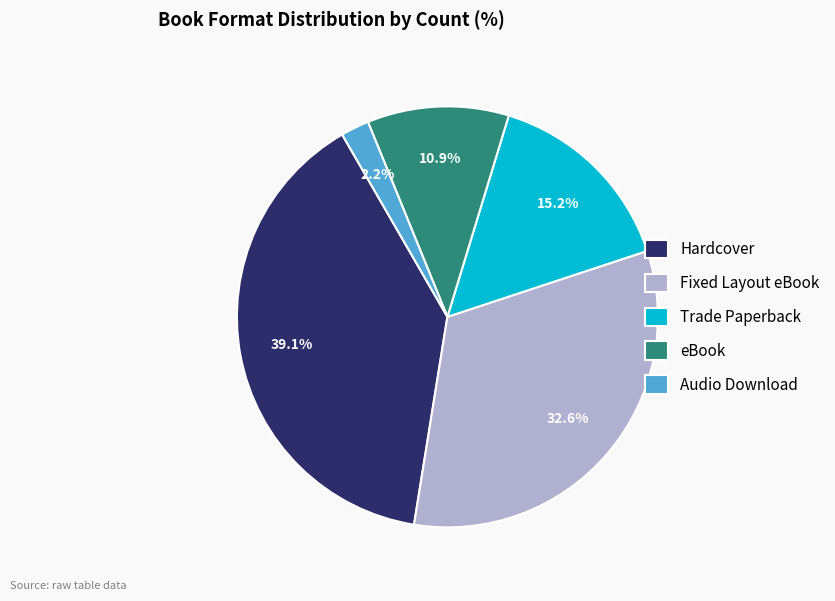

Does Trade Paperback represent more than half of the total?

No